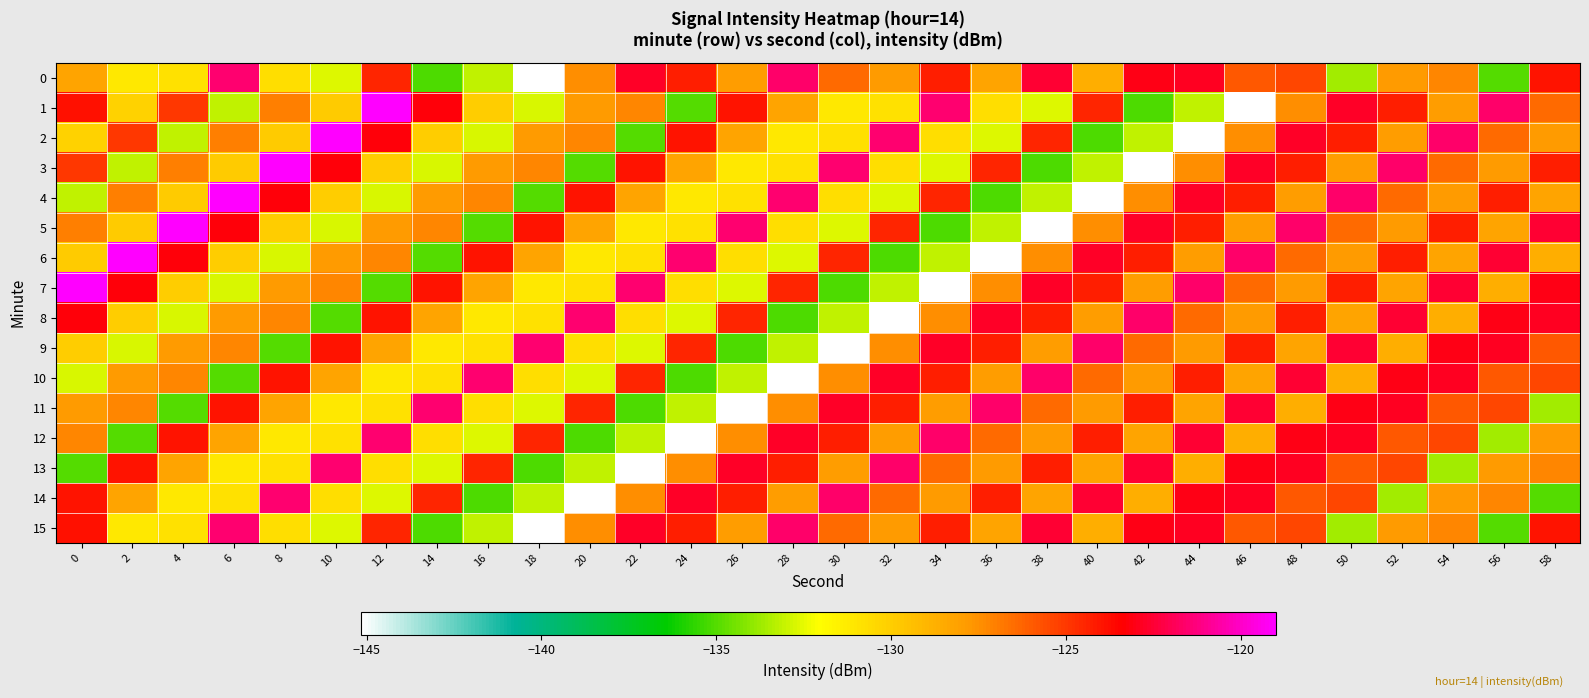

How many categories are shown in the chart?

30